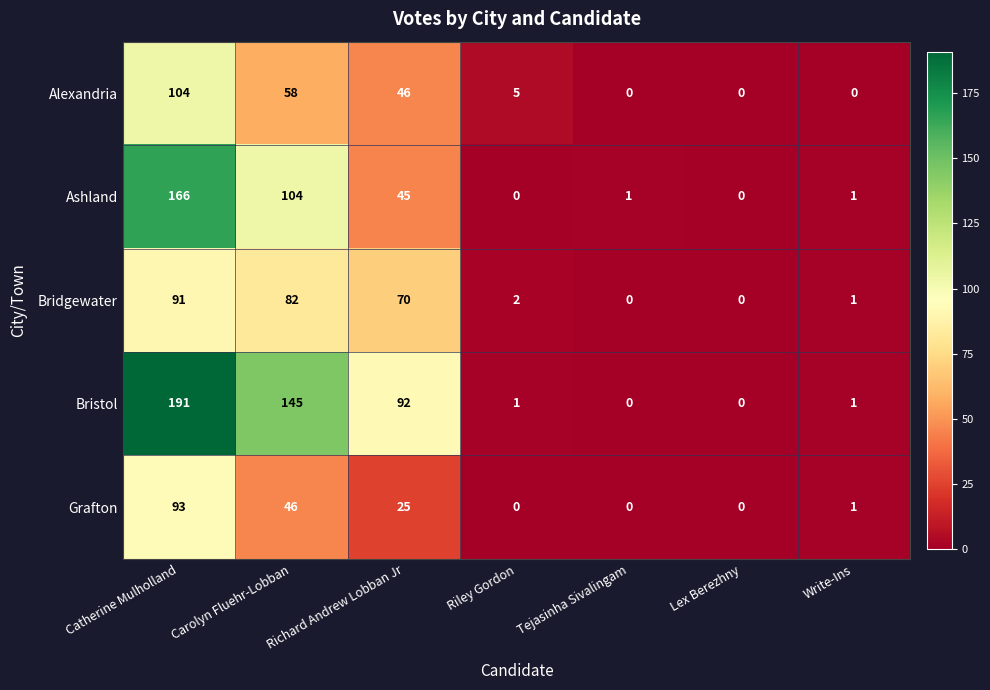

Between Carolyn Fluehr-Lobban and Tejasinha Sivalingam, which series saw the biggest shift?

Bristol